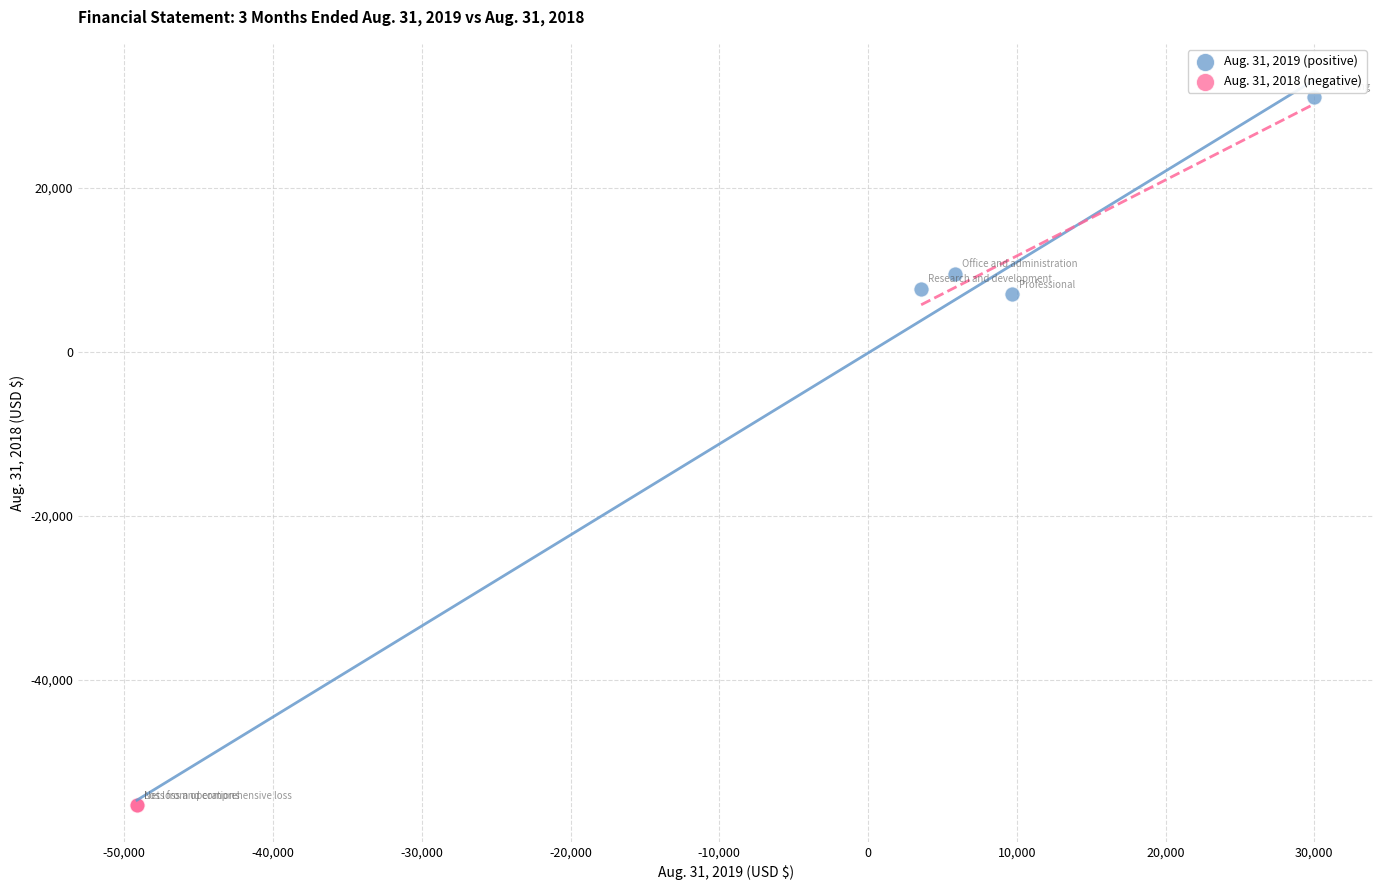

Which series contains the lowest Y value?

Aug. 31, 2018 (negative)